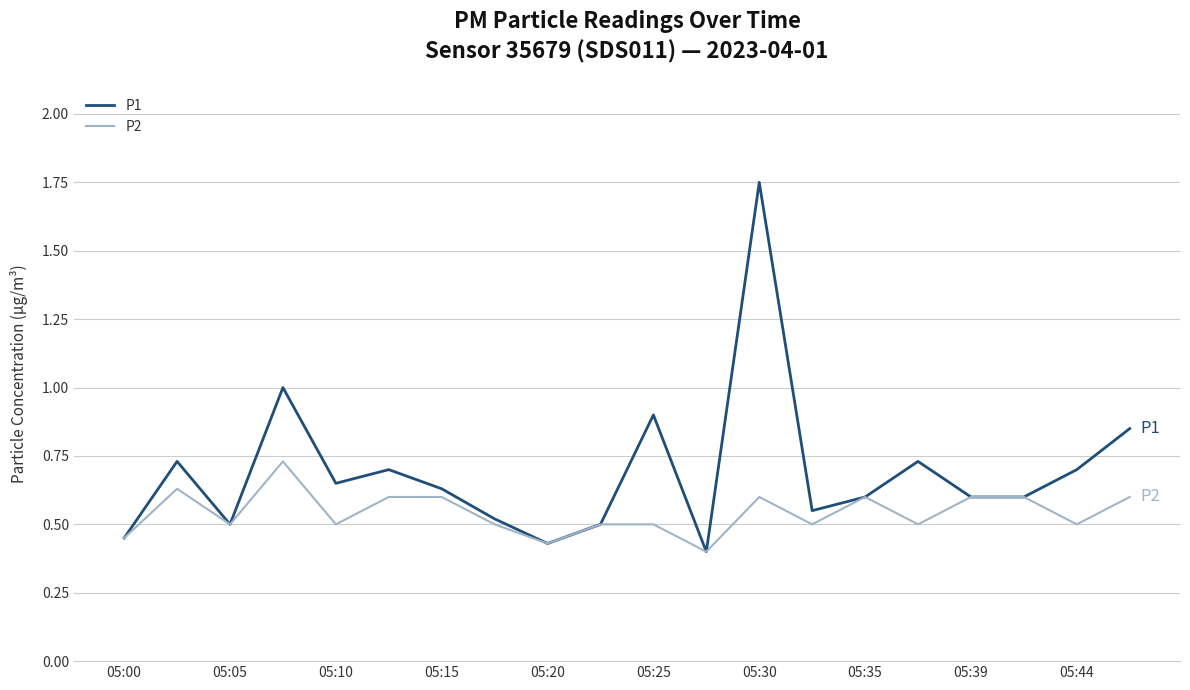

Which series has the largest total across all categories?

P1